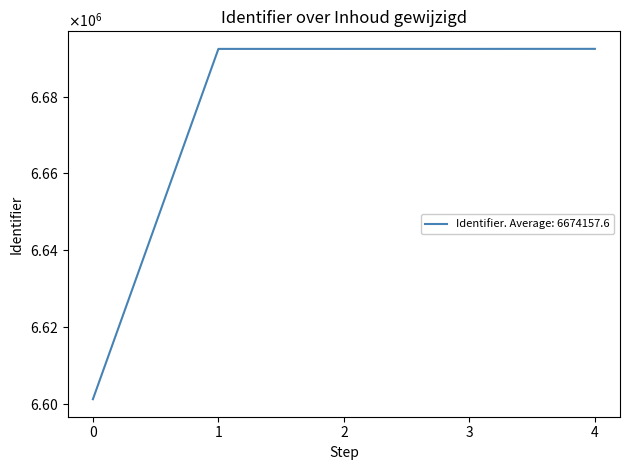

Does the chart display data point markers on the line(s)?

No